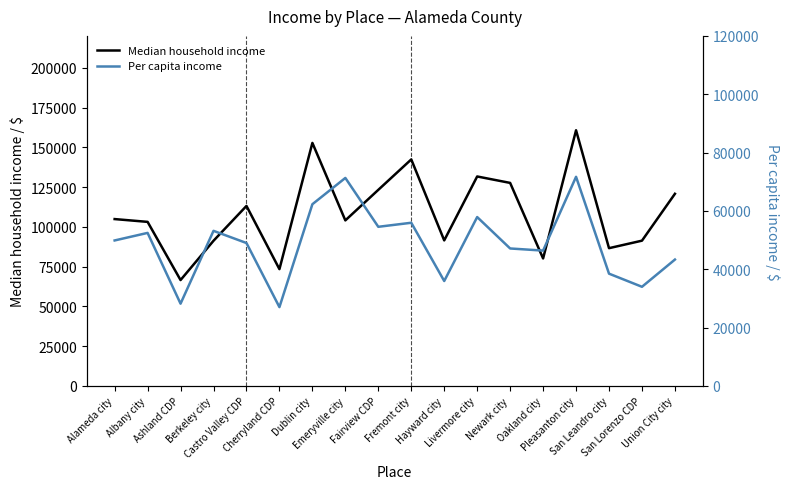

How many categories are shown in the chart?

18